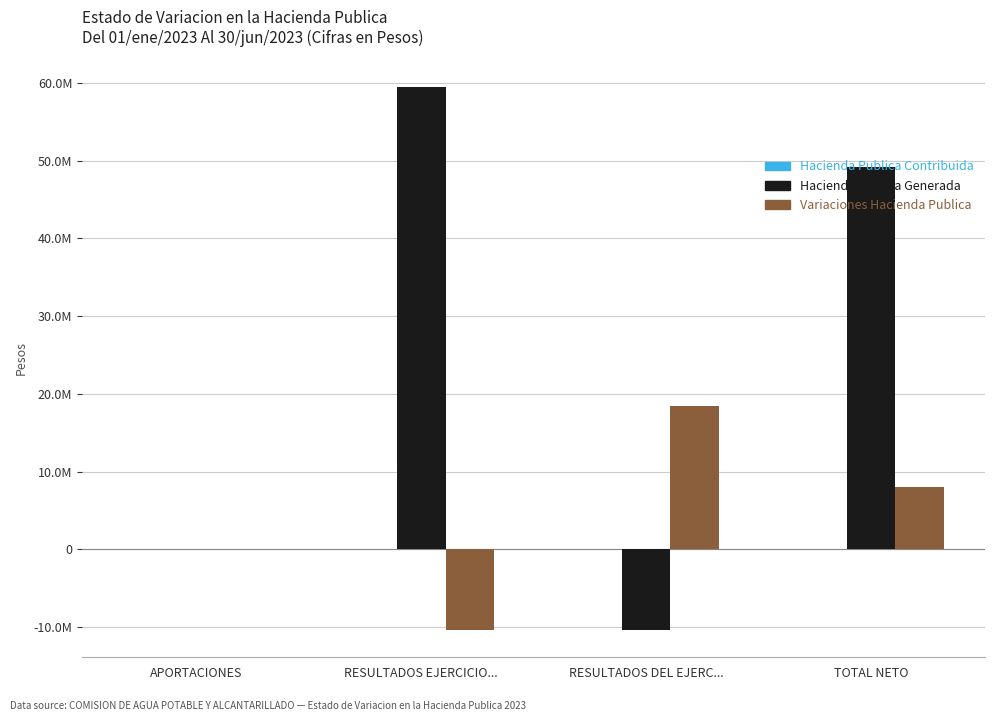

Which has a higher value, RESULTADOS EJERCICIO... or TOTAL NETO?

RESULTADOS EJERCICIO...